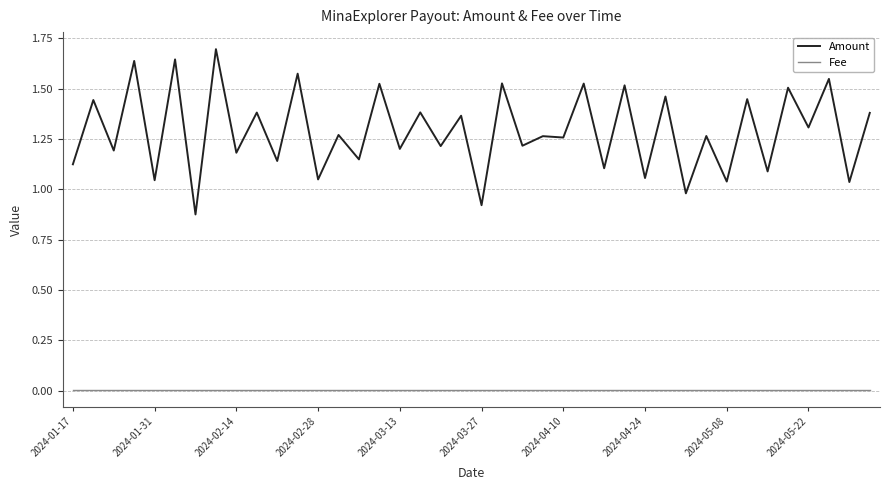

Rank the series by their average value, from highest to lowest.

Amount, Fee